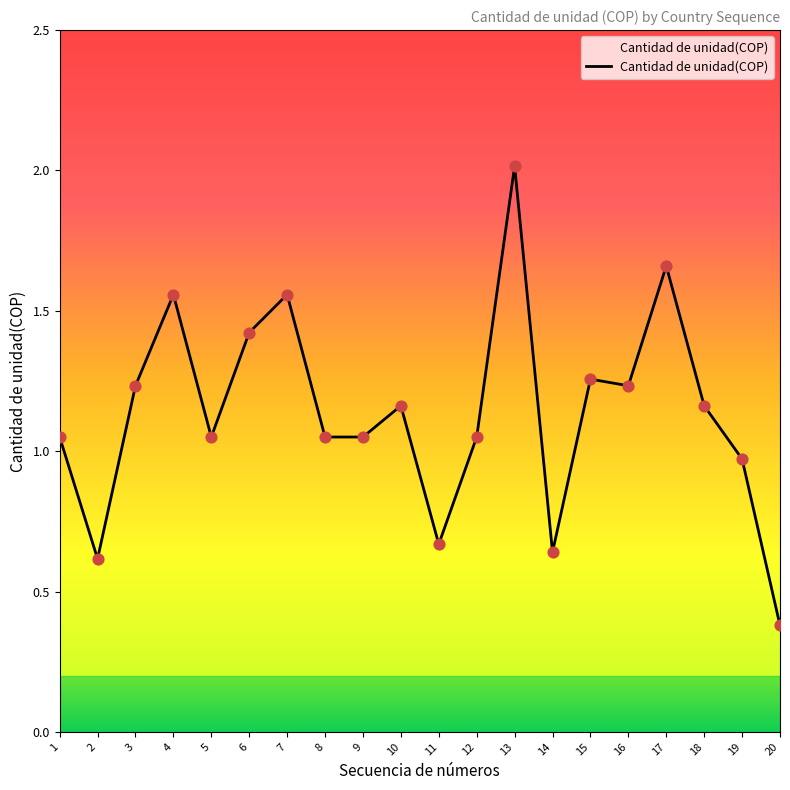

What is the change in value from 15 to 19?

-0.3